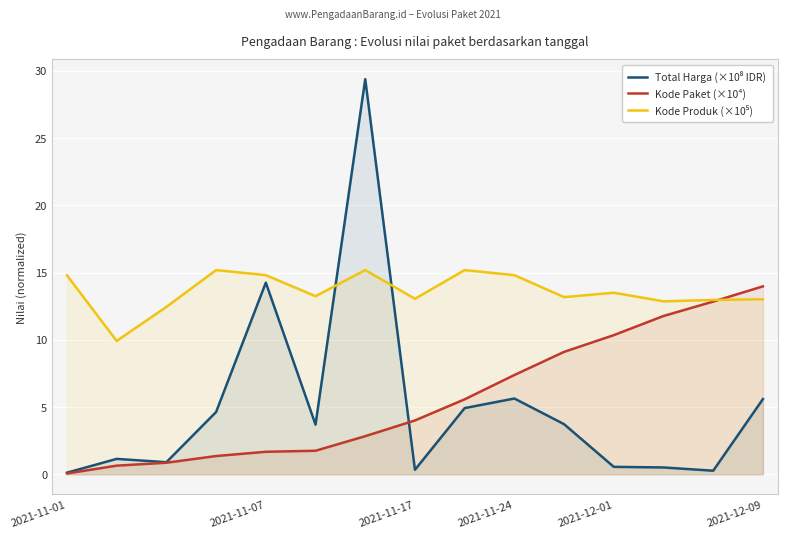

Which category has the lowest value across all series?

2021-11-01